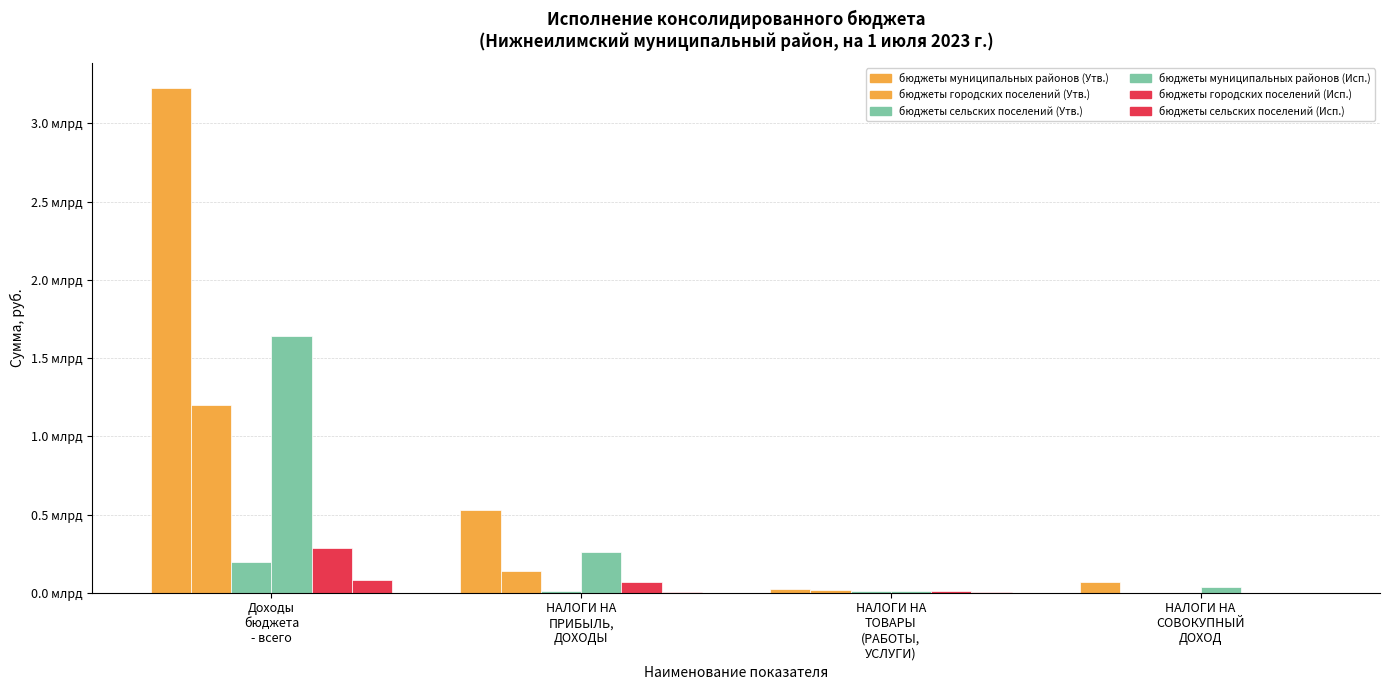

Which category has the highest value in the бюджеты городских поселений (Исп.) series?

Доходы
бюджета
- всего